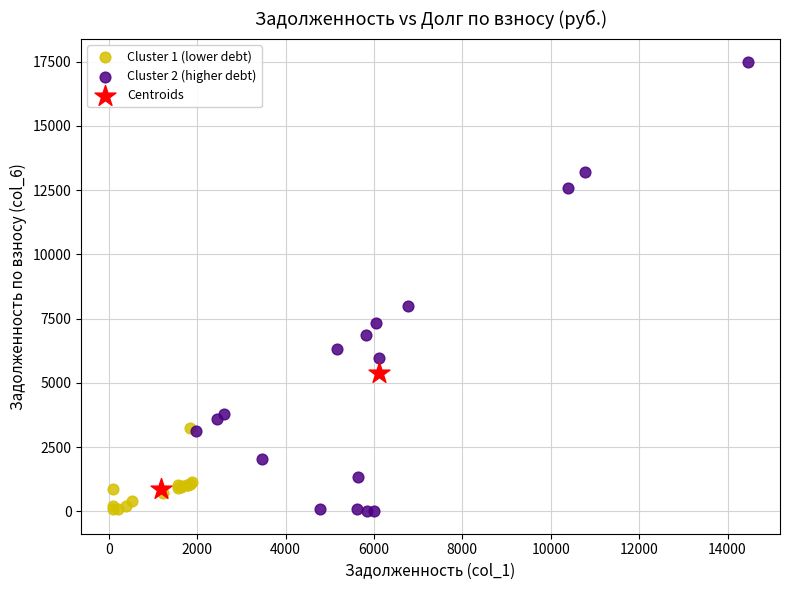

What are all the series names shown in the legend?

Cluster 1 (lower debt), Cluster 2 (higher debt), Centroids